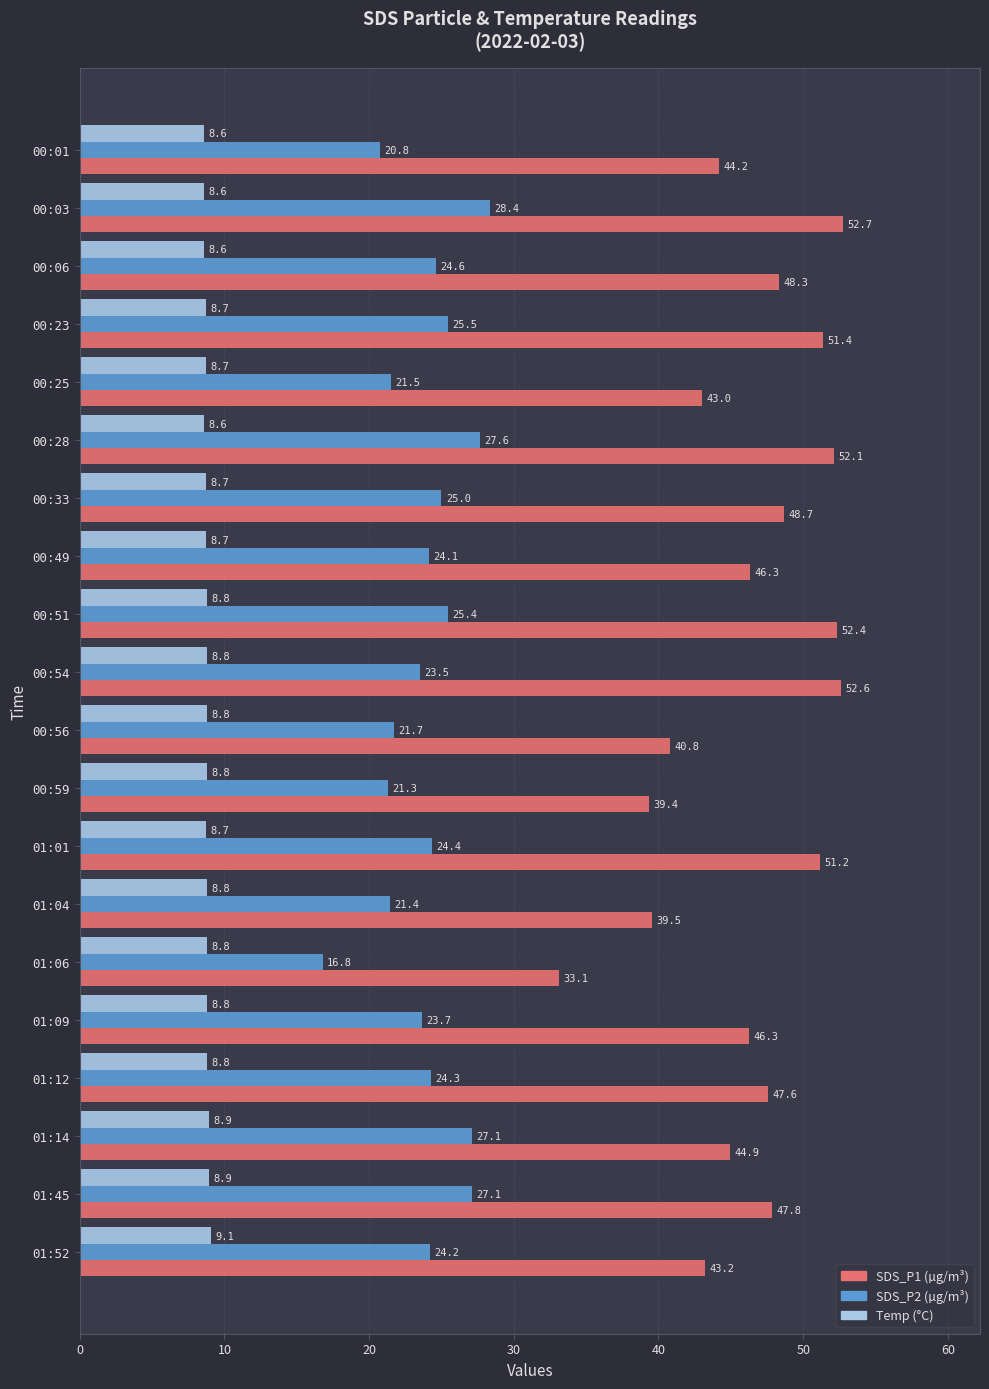

What is the spread (max minus min) of values at 00:23?

42.7